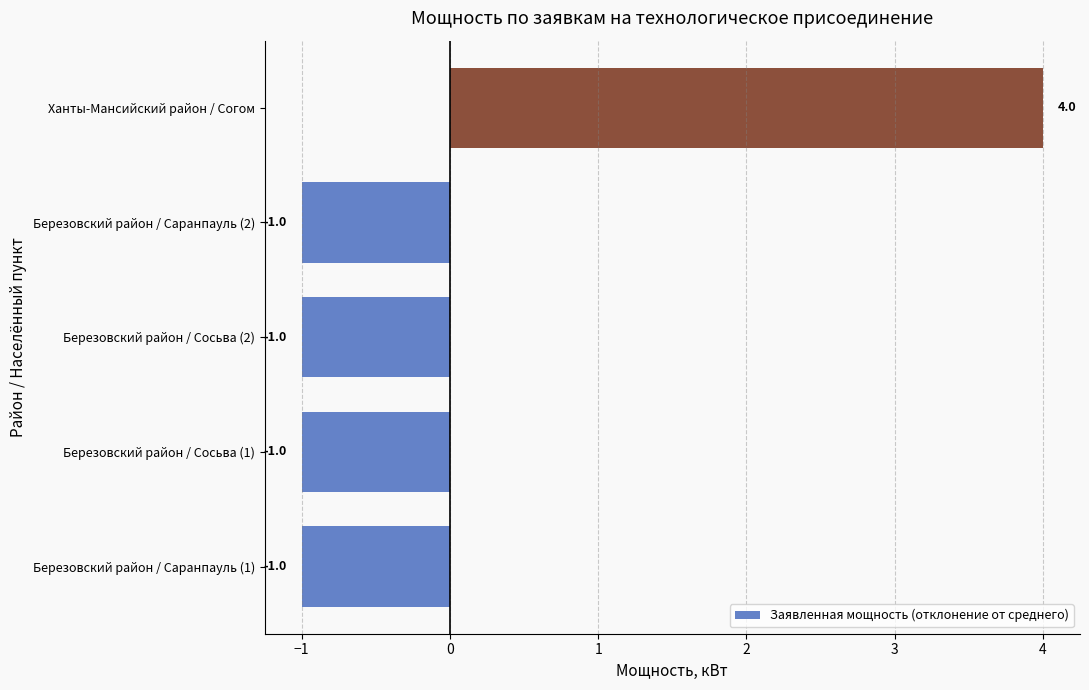

True or false: the data shows -1 at Березовский район / Сосьва (2).

True